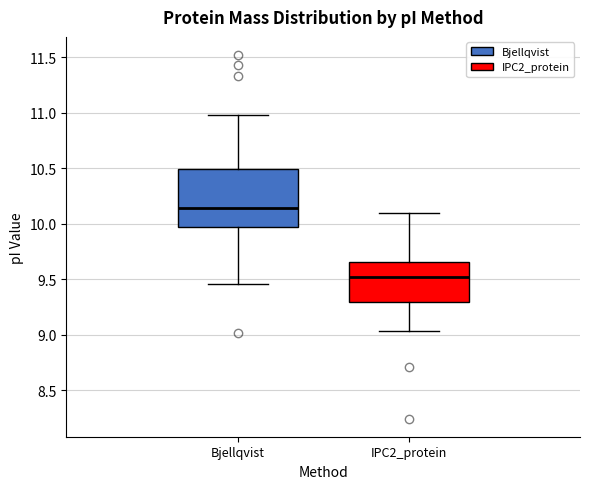

Reading left to right, transcribe this box plot: for each box, give where its median line is, the range the box spans, and where its two whiskers end, as read against the y-axis. The values are not printed on the chart, so give them approximately, as read against the axis.

Bjellqvist: median 10.15, box 9.95 to 10.50, whiskers 9.45 to 11.00
IPC2_protein: median 9.50, box 9.30 to 9.65, whiskers 9.05 to 10.10